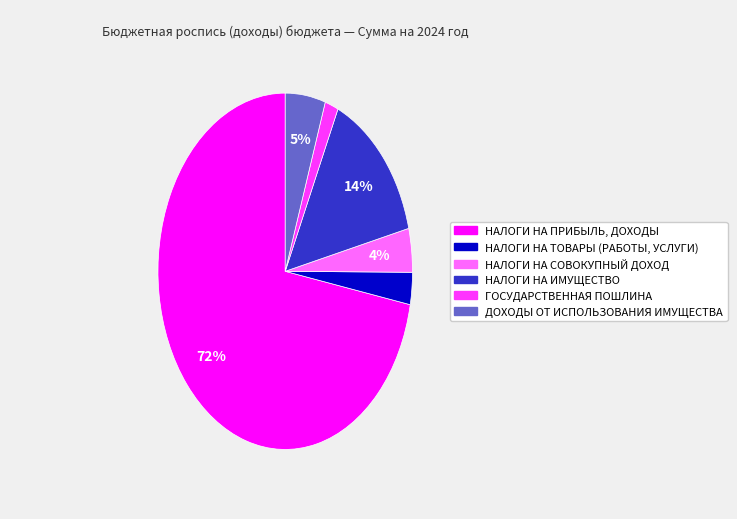

Which category has the biggest portion of the pie?

НАЛОГИ НА ПРИБЫЛЬ, ДОХОДЫ